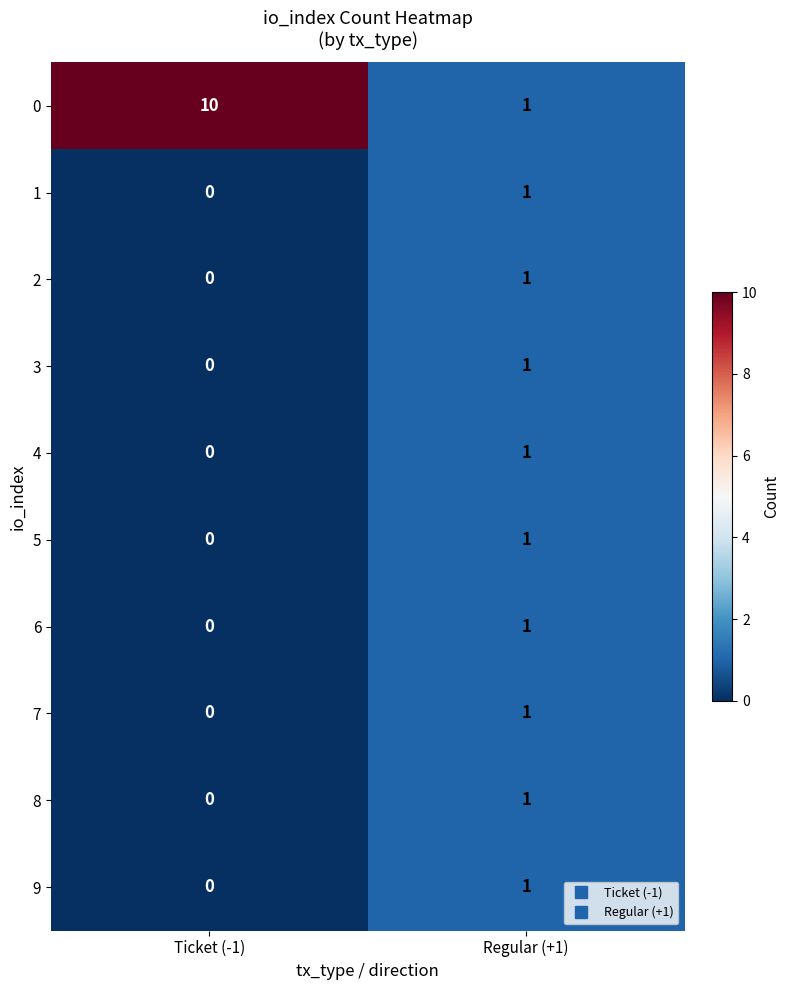

List the labels in order of 5 value, largest first.

Regular (+1), Ticket (-1)